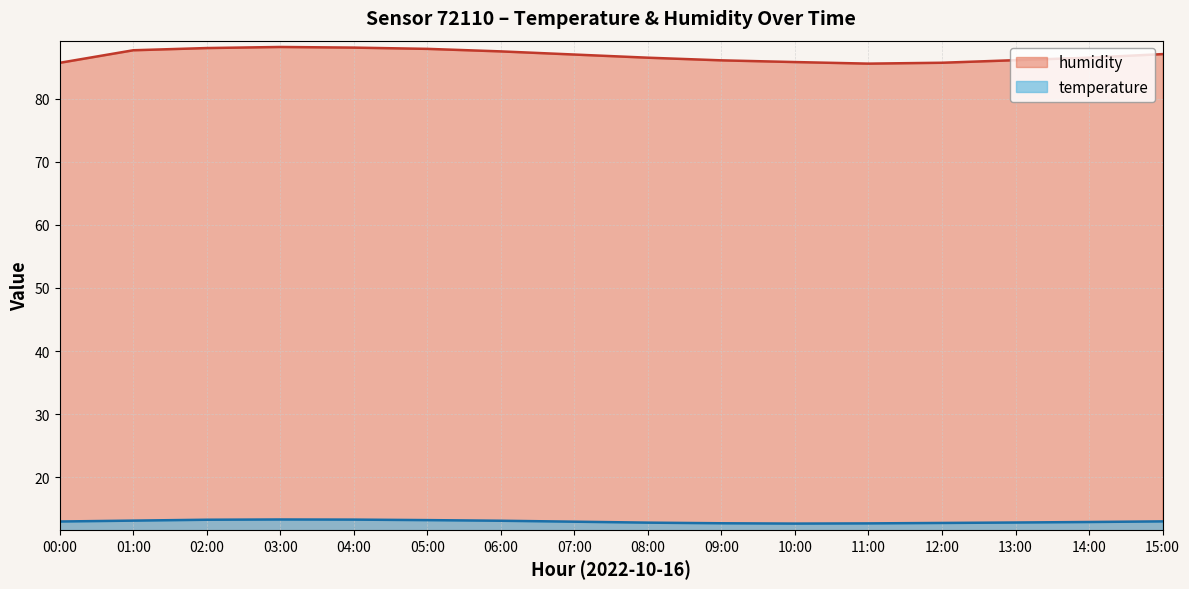

How many interior local valleys does the temperature series have?

1